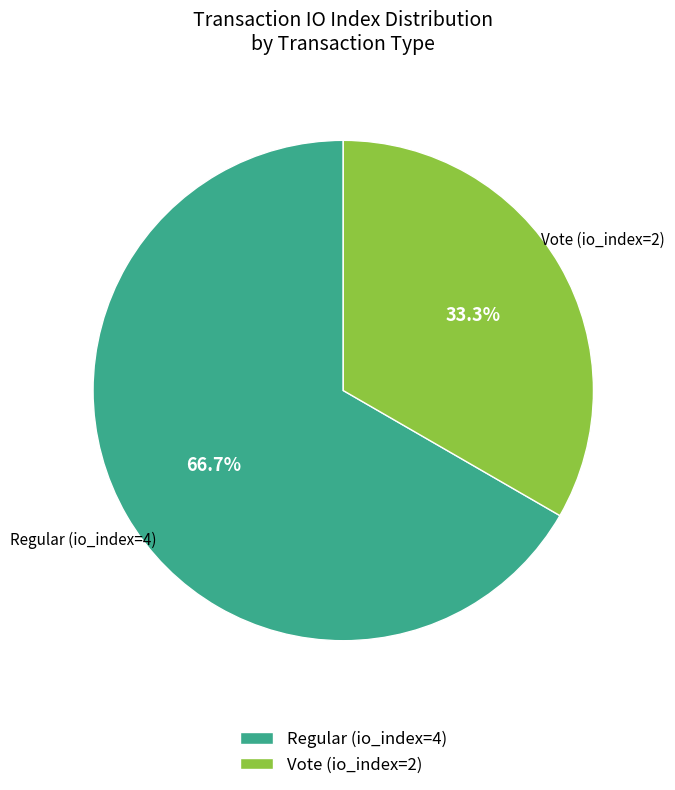

Is it true that Regular (io_index=4) is 67% of the pie?

True